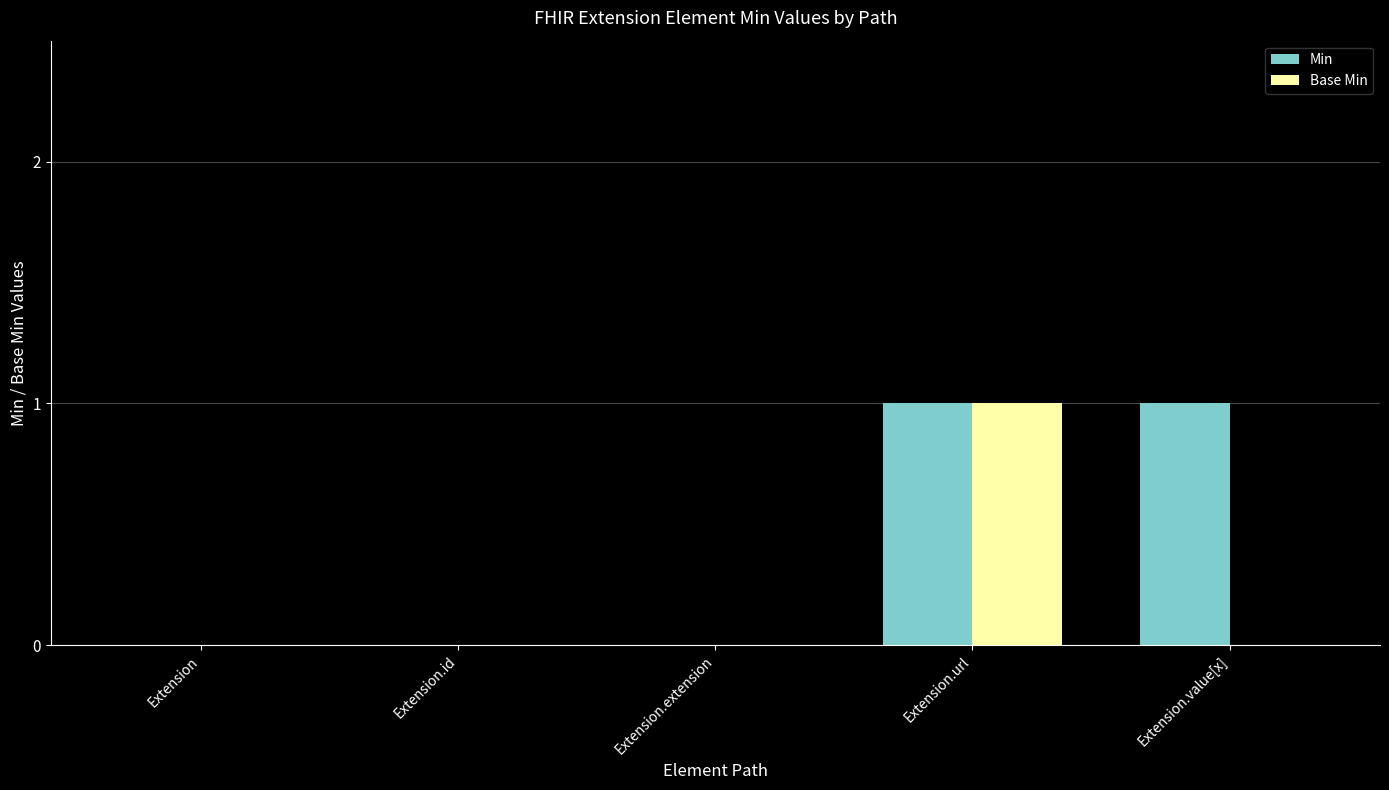

Which series changed the most between Extension.url and Extension.value[x]?

Base Min